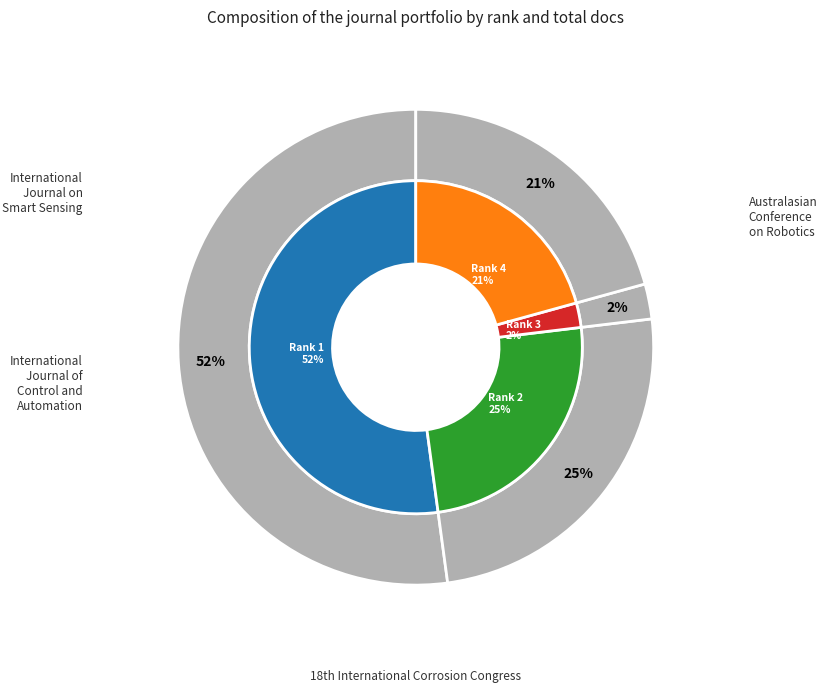

Is the sum of Australasian Conference on Robotics and International Journal of Control and Automation greater than half?

No